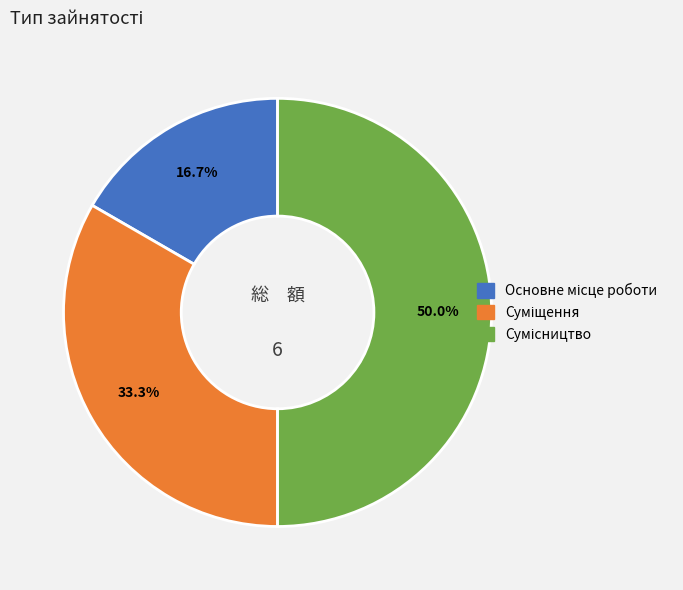

True or false: Суміщення accounts for 47% of the total.

False